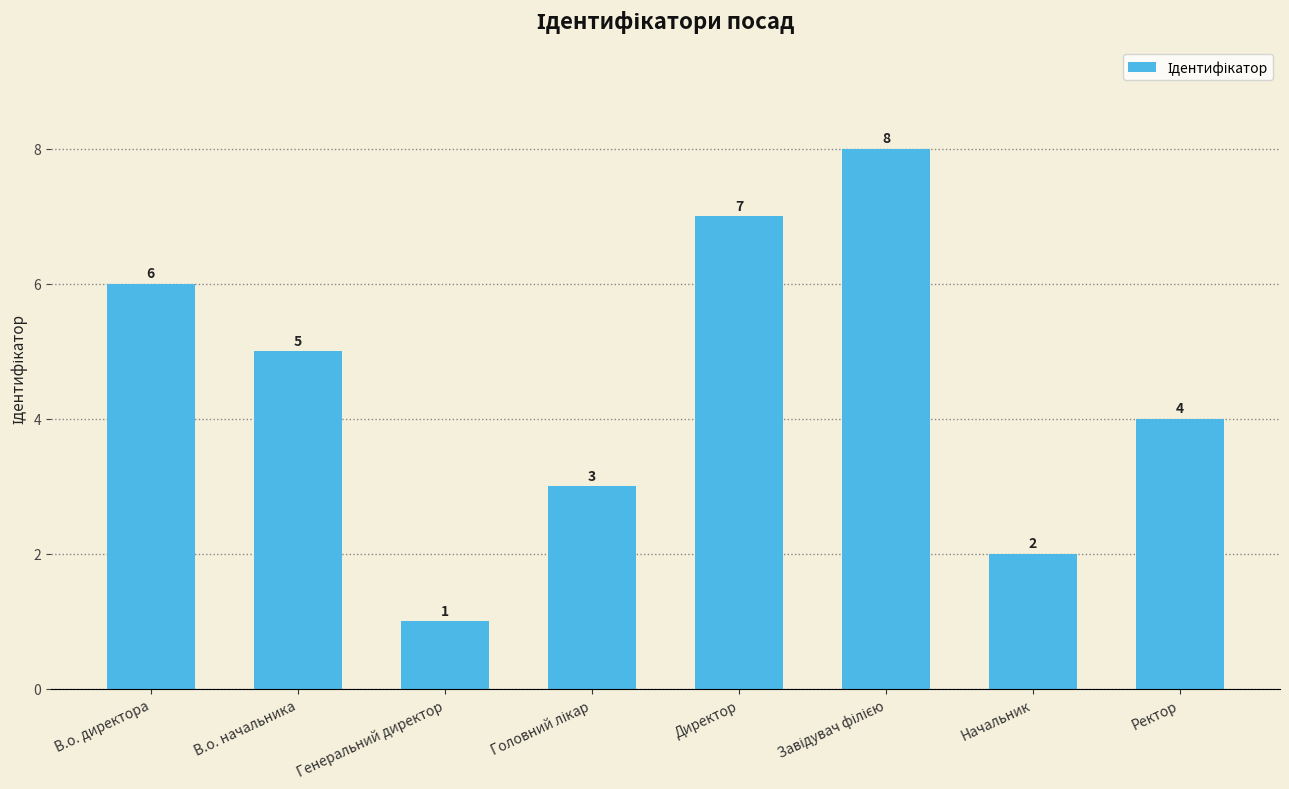

What is the label of the 6th bar from the right?

Генеральний директор